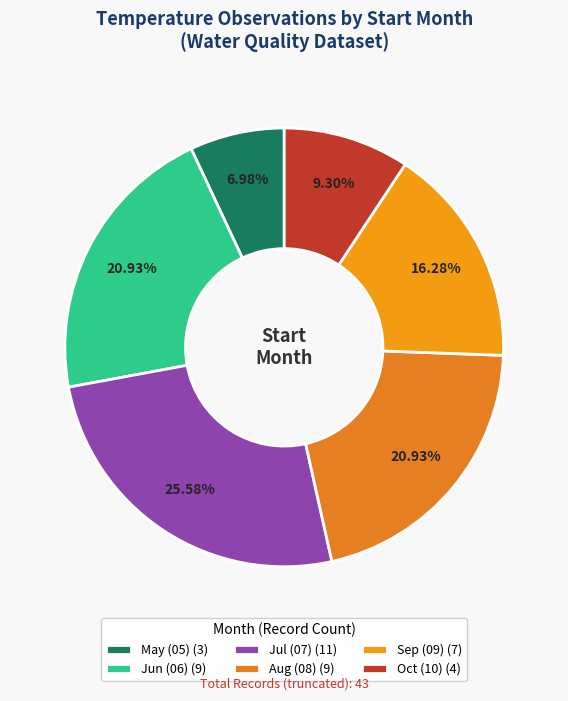

How many slices are in this pie chart?

6